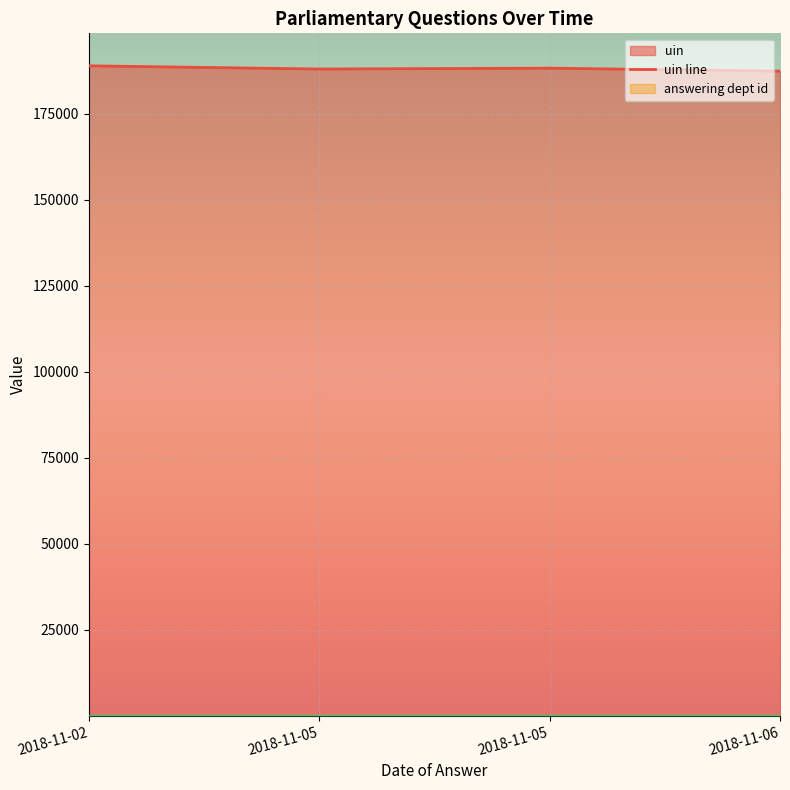

True or false: answering dept id has a value of 53 at 2018-11-05.

True